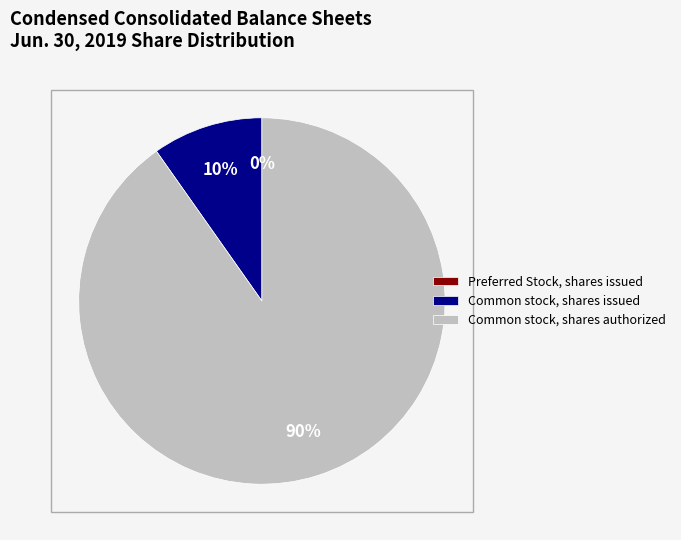

What is the largest slice in the pie chart?

Common stock, shares authorized